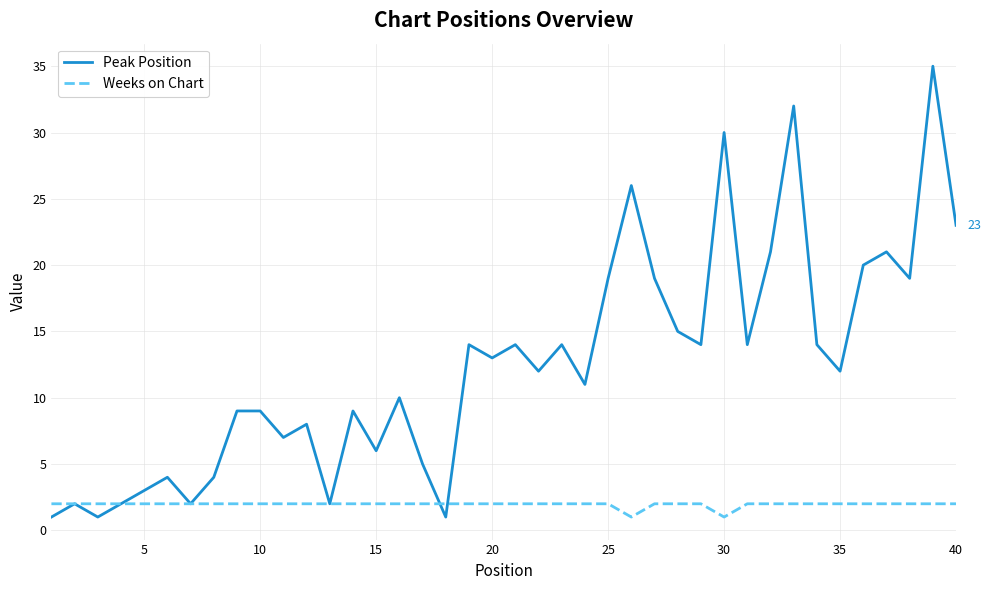

How many lines are shown in the chart?

2